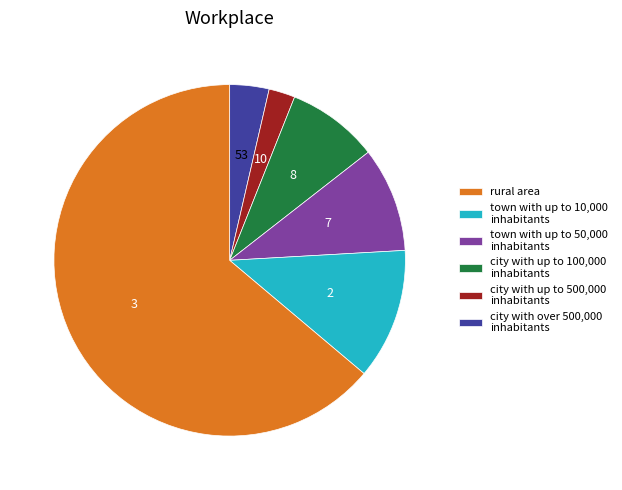

Which has a higher value, rural area or town with up to 10,000 inhabitants?

rural area